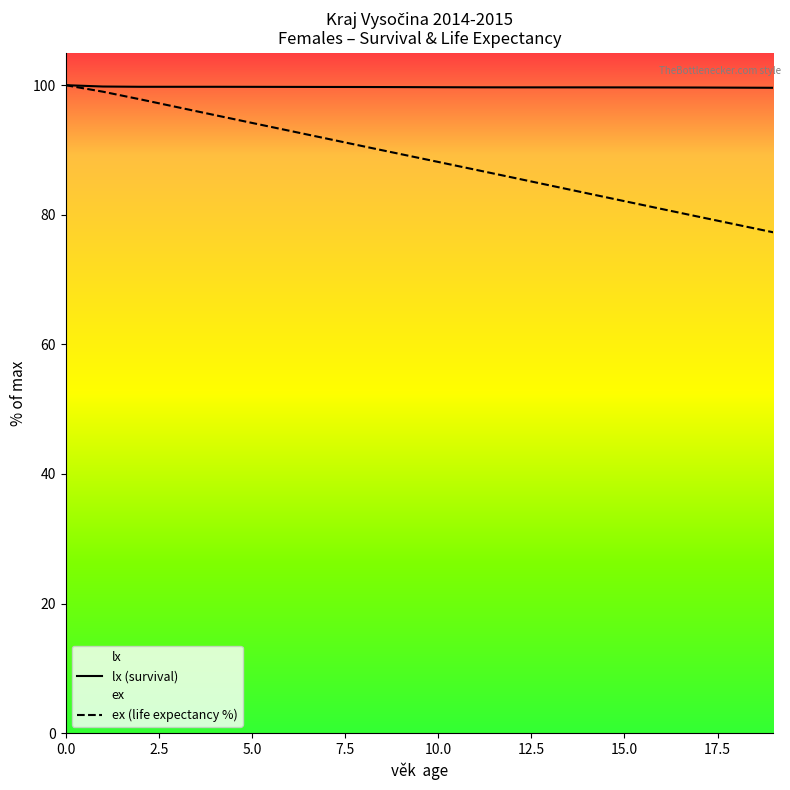

Read the lx (survival) value at 18.

99.6